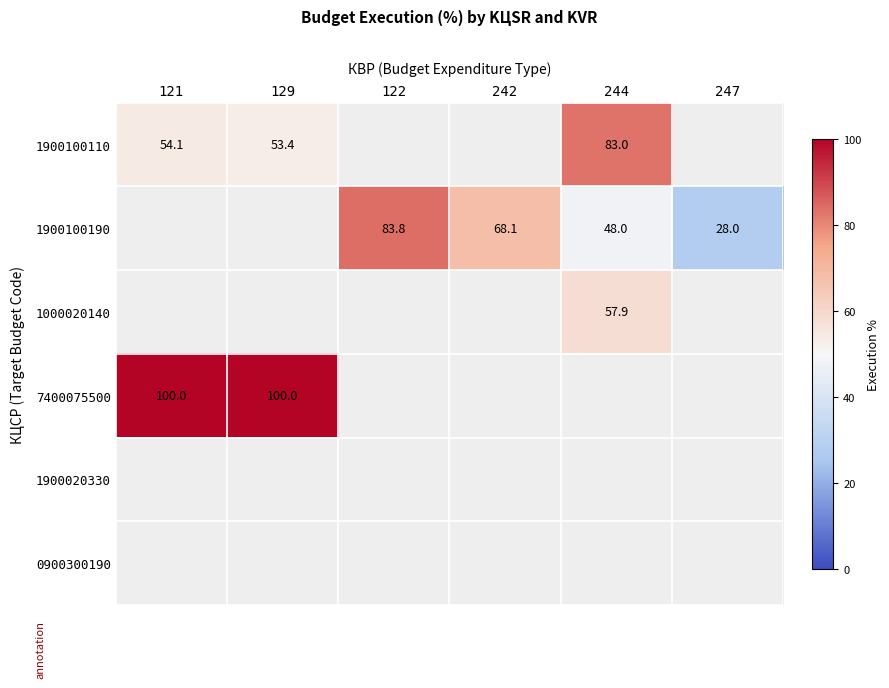

Which category has the highest value in the 1900020330 series?

121